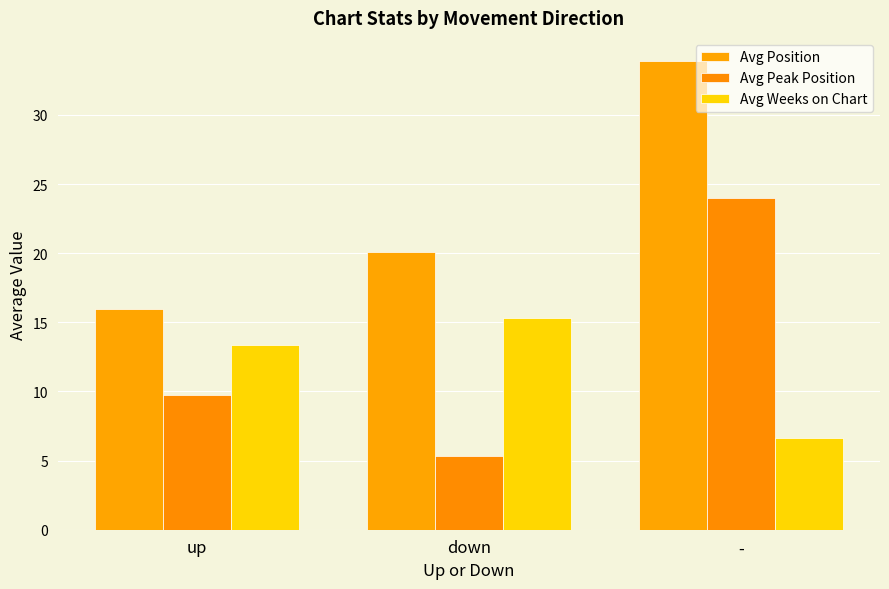

Which series changed the most between up and -?

Avg Position